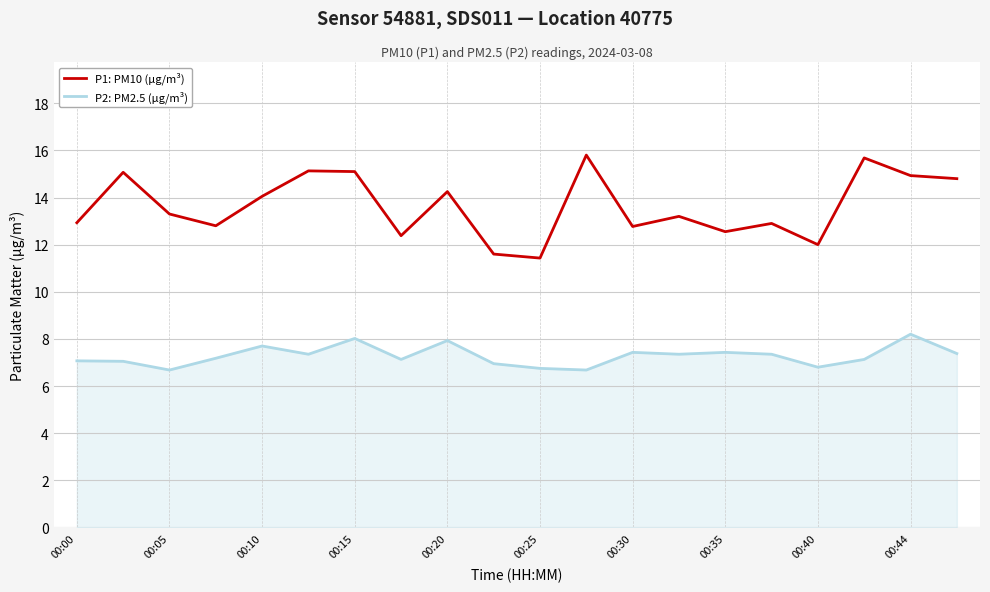

Count the number of categories in the chart.

20